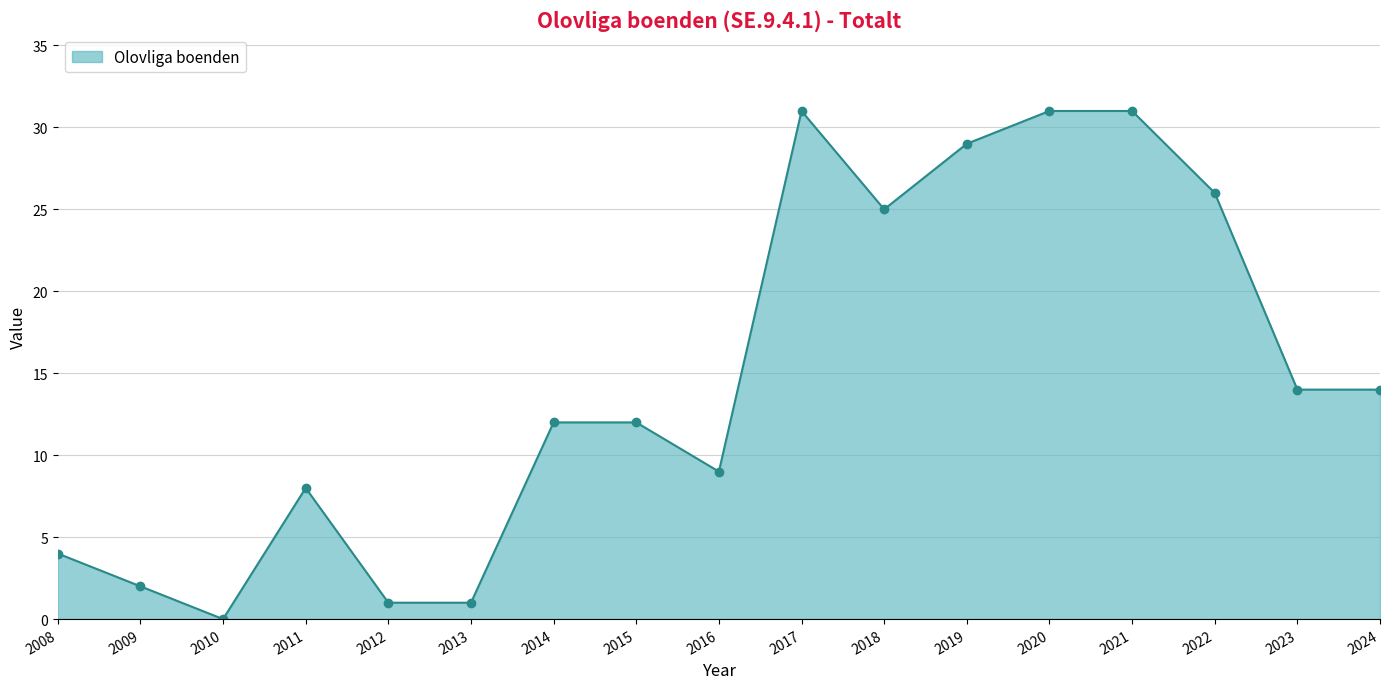

At which category does the chart reach its minimum across all series?

2010